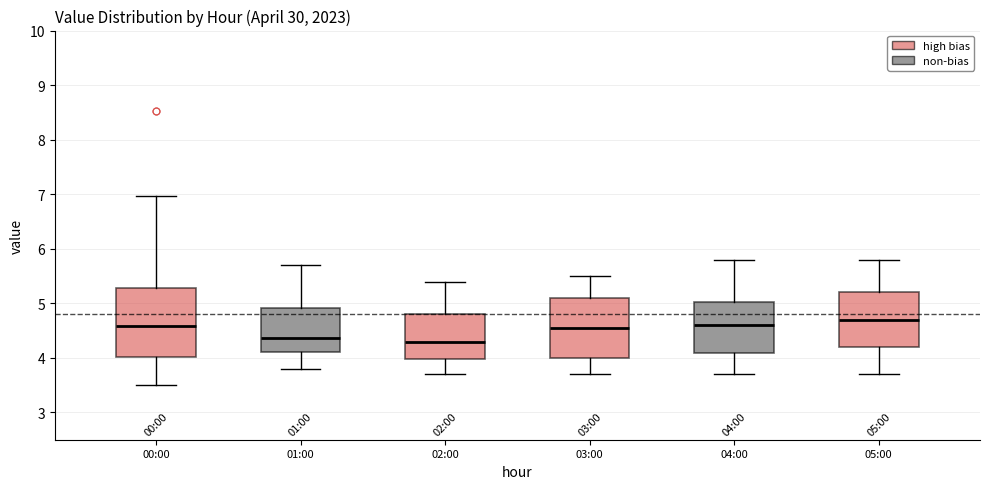

Comparing the boxes themselves (not the whiskers), which one is the tallest?

00:00